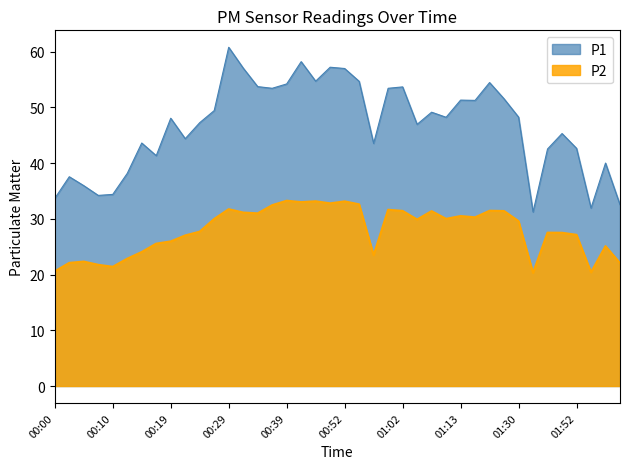

How many lines are shown in the chart?

2